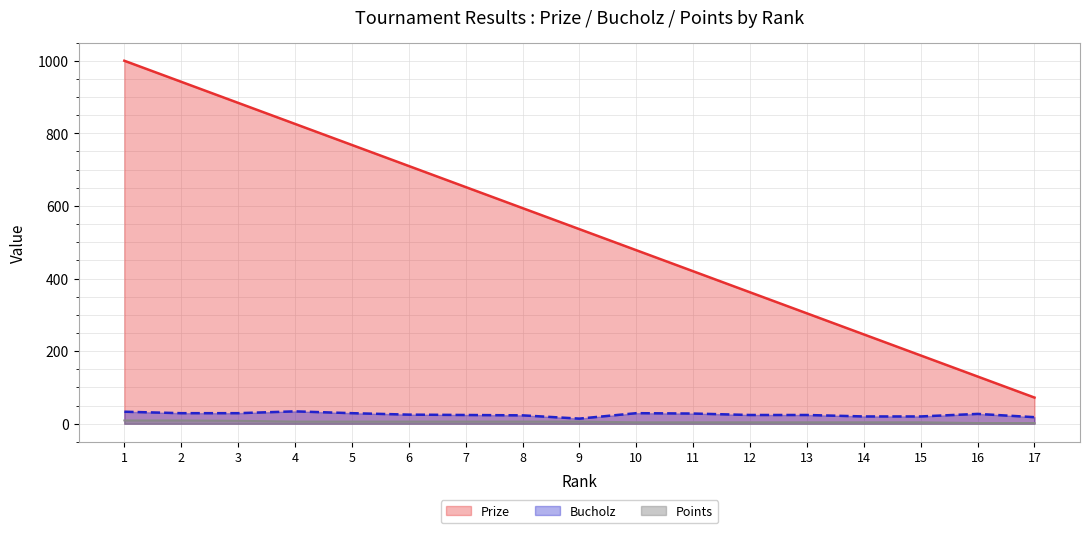

Read the Bucholz value at 9, to the nearest 10.

10